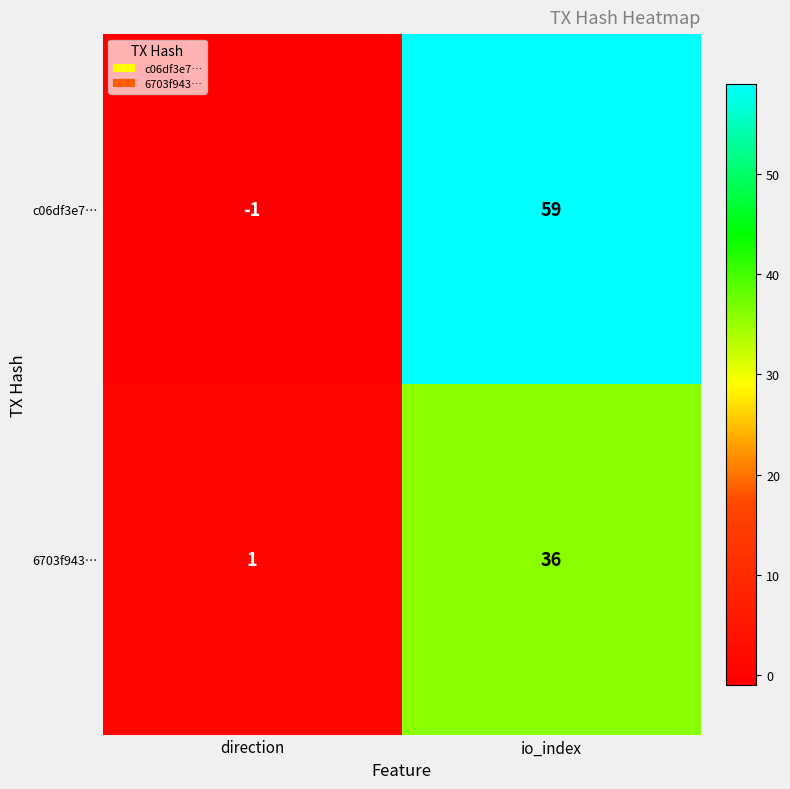

What is the sum of all 6703f943… values?

37